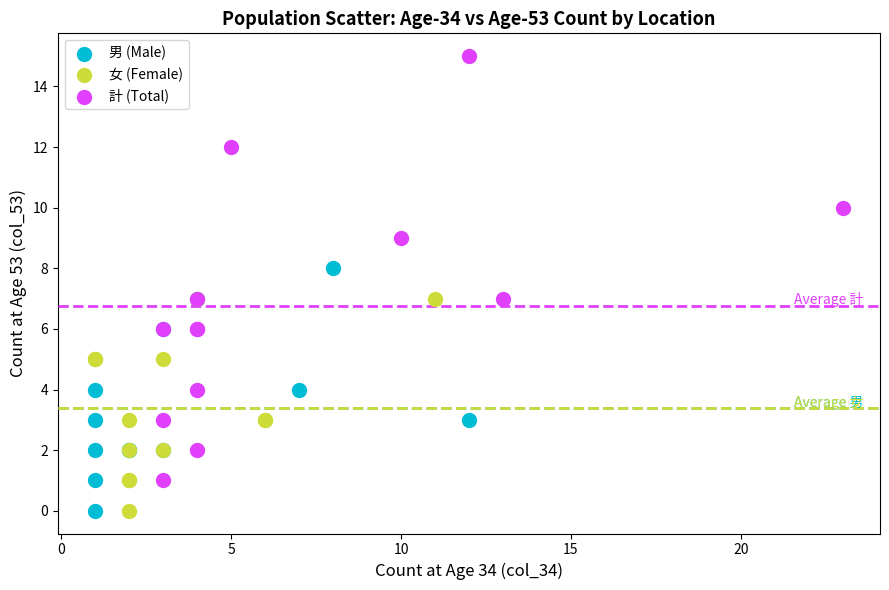

What are all the series names shown in the legend?

男 (Male), 女 (Female), 計 (Total)